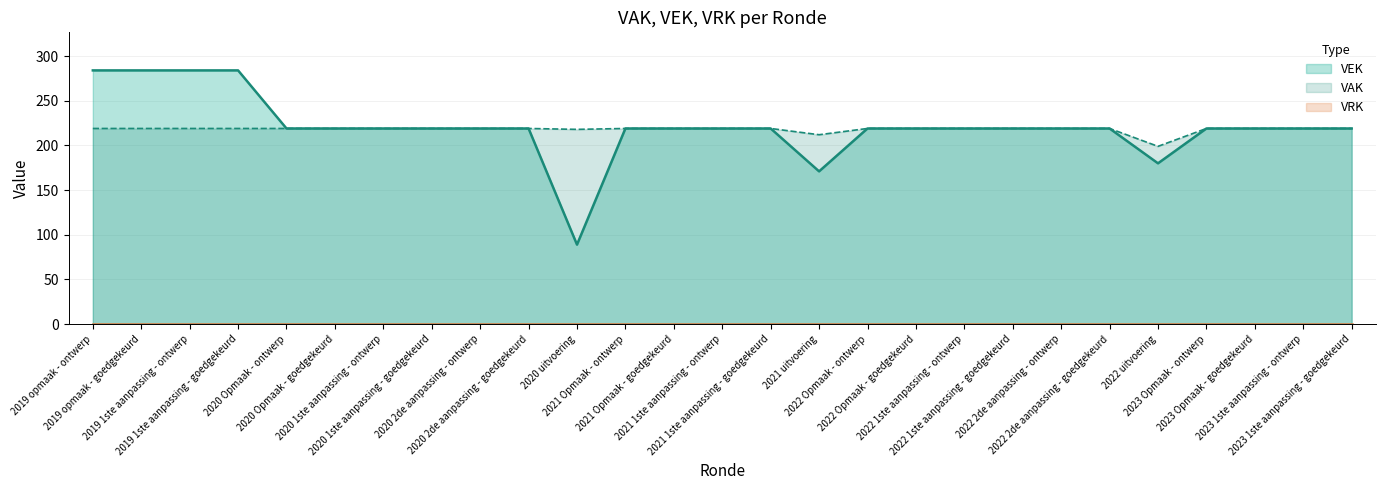

What is the value of the 15th point from the left?

219